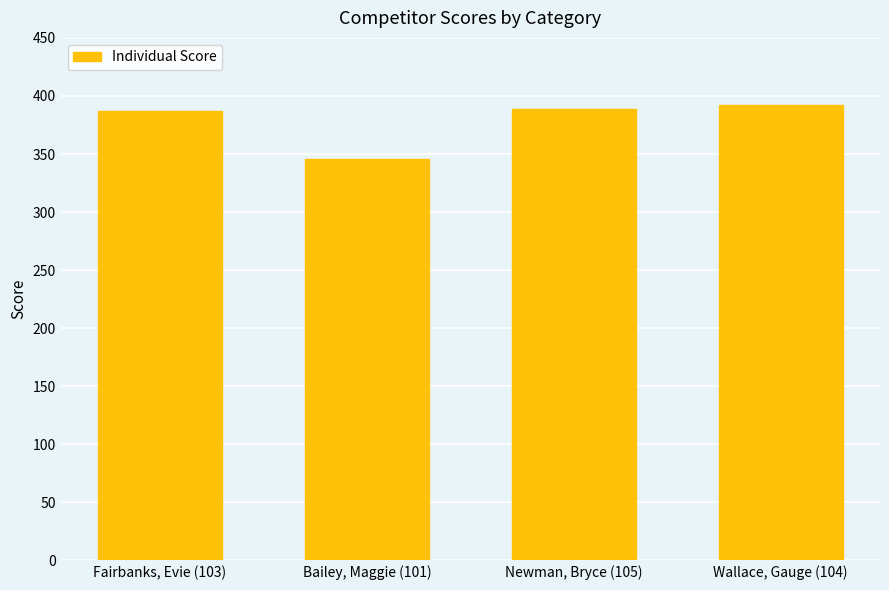

Count the number of categories in the chart.

4